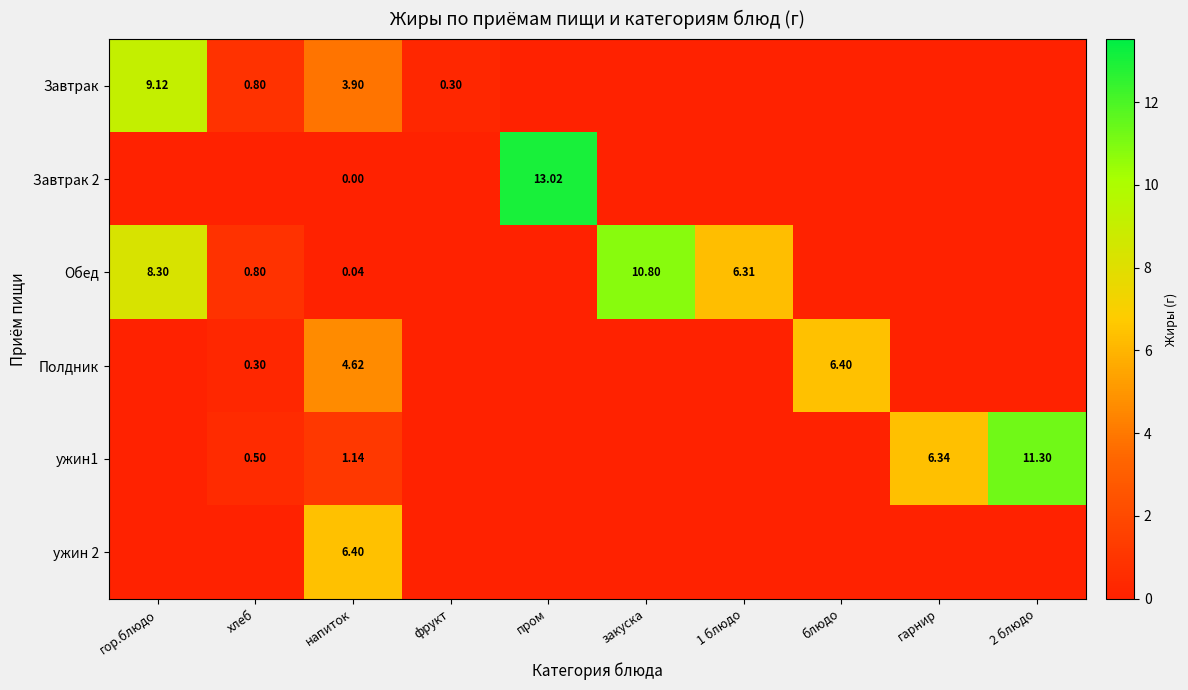

What is the total value across all series at напиток?

16.1